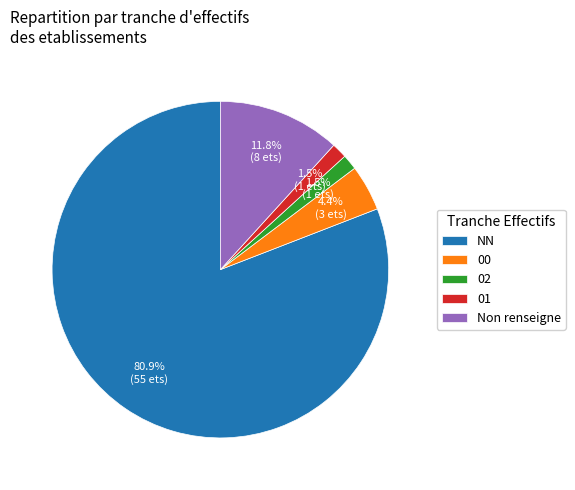

Which category has the biggest portion of the pie?

NN